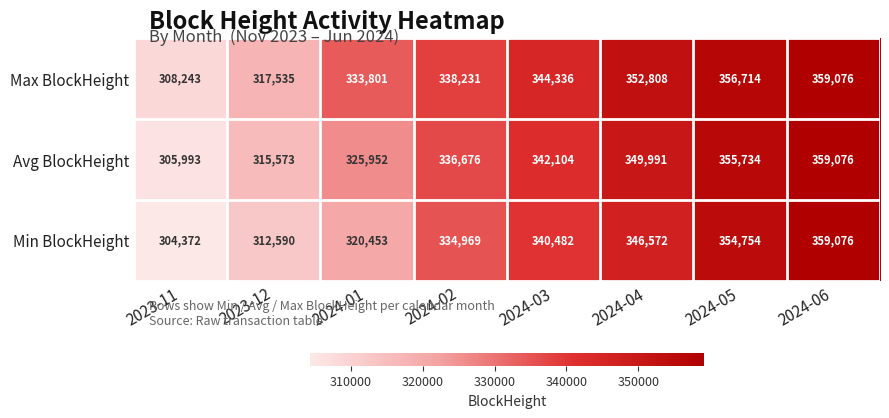

What is the spread (max minus min) of values at 2024-02?

3262